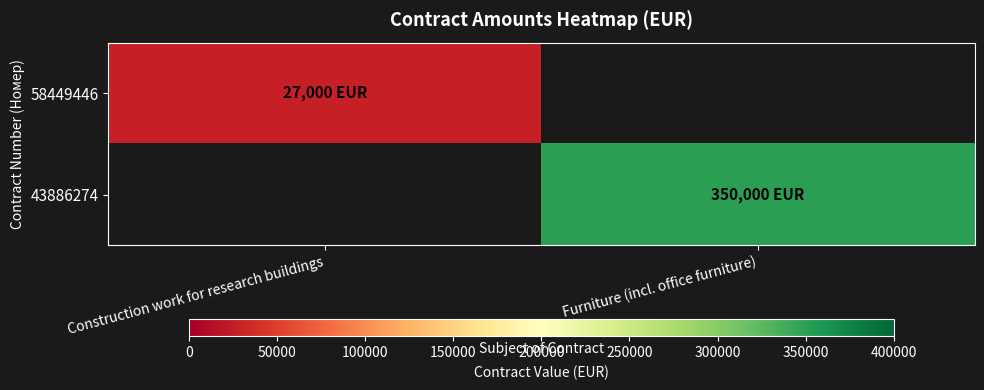

What is the minimum value for row_0?

27000.0